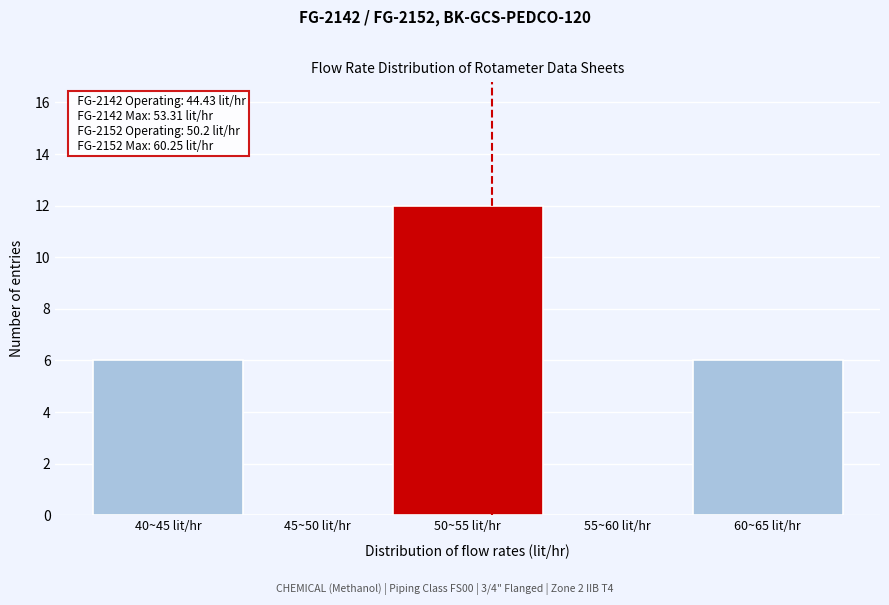

Reading right to left, transcribe all the data shown in this chart.

60~65 lit/hr=6	55~60 lit/hr=0	50~55 lit/hr=12	45~50 lit/hr=0	40~45 lit/hr=6